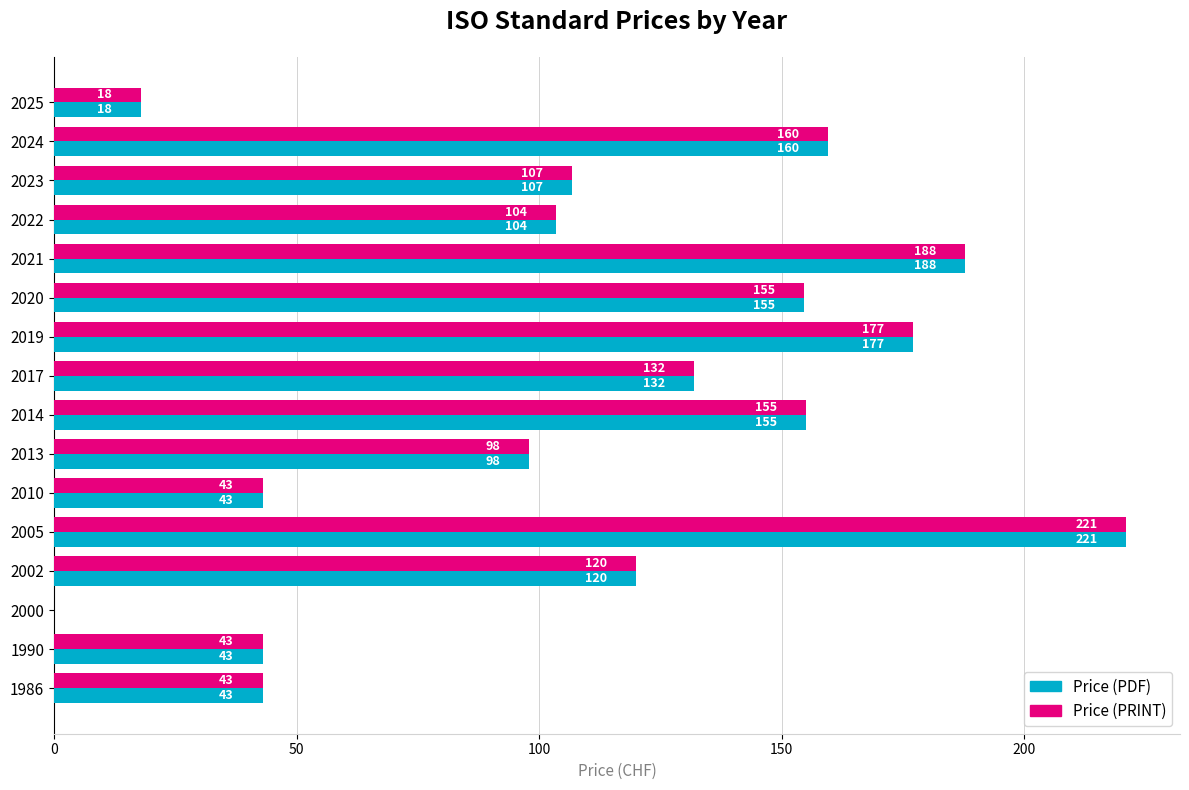

What is the maximum value for Price (PDF)?

221.0